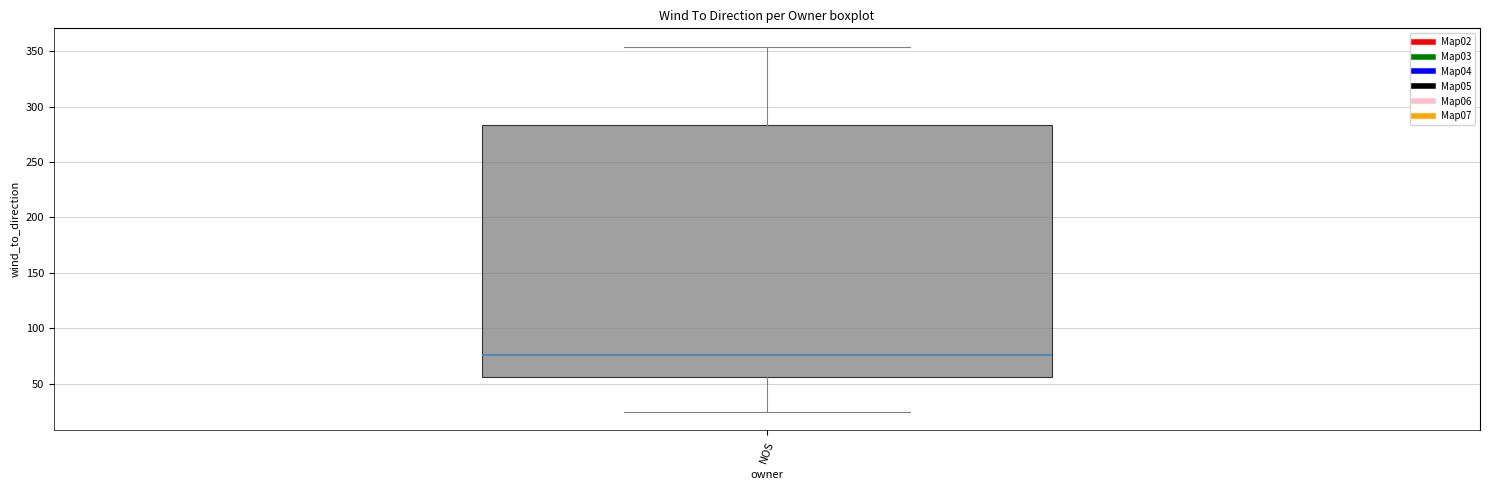

Where does the upper whisker of the box for NOS end on the y-axis? The values are not printed on the chart, so give them approximately, as read against the axis.

355